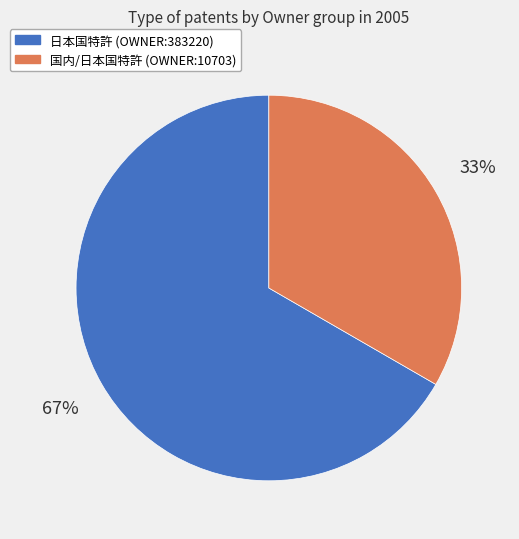

To the nearest percent, what portion does 国内/日本国特許 (OWNER:10703) represent?

33%